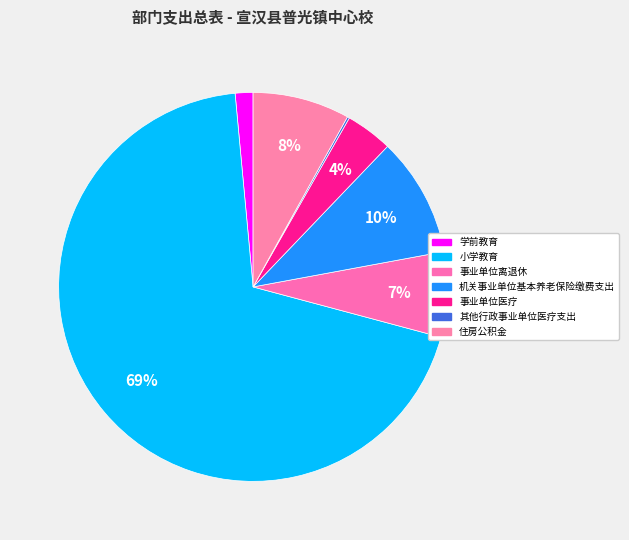

What percentage do 小学教育 and 学前教育 together represent?

70.8%